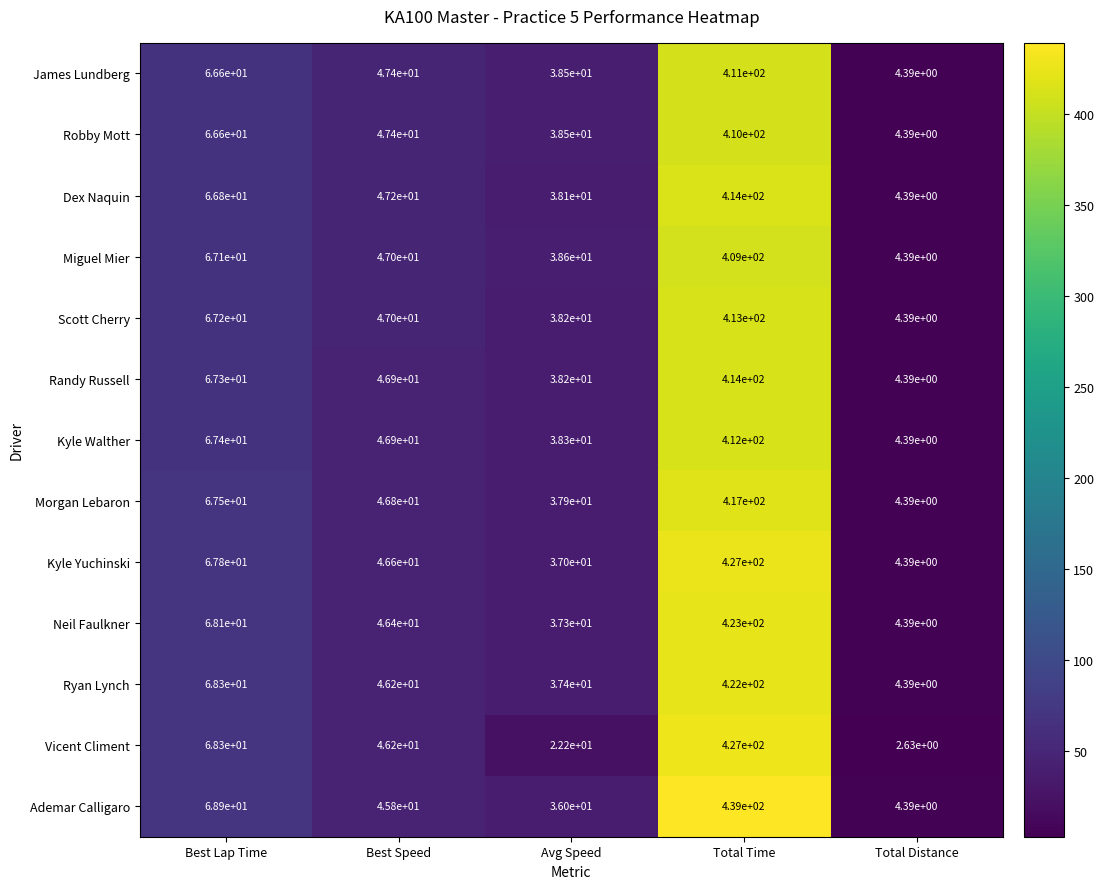

Which series has the largest total across all categories?

Ademar Calligaro